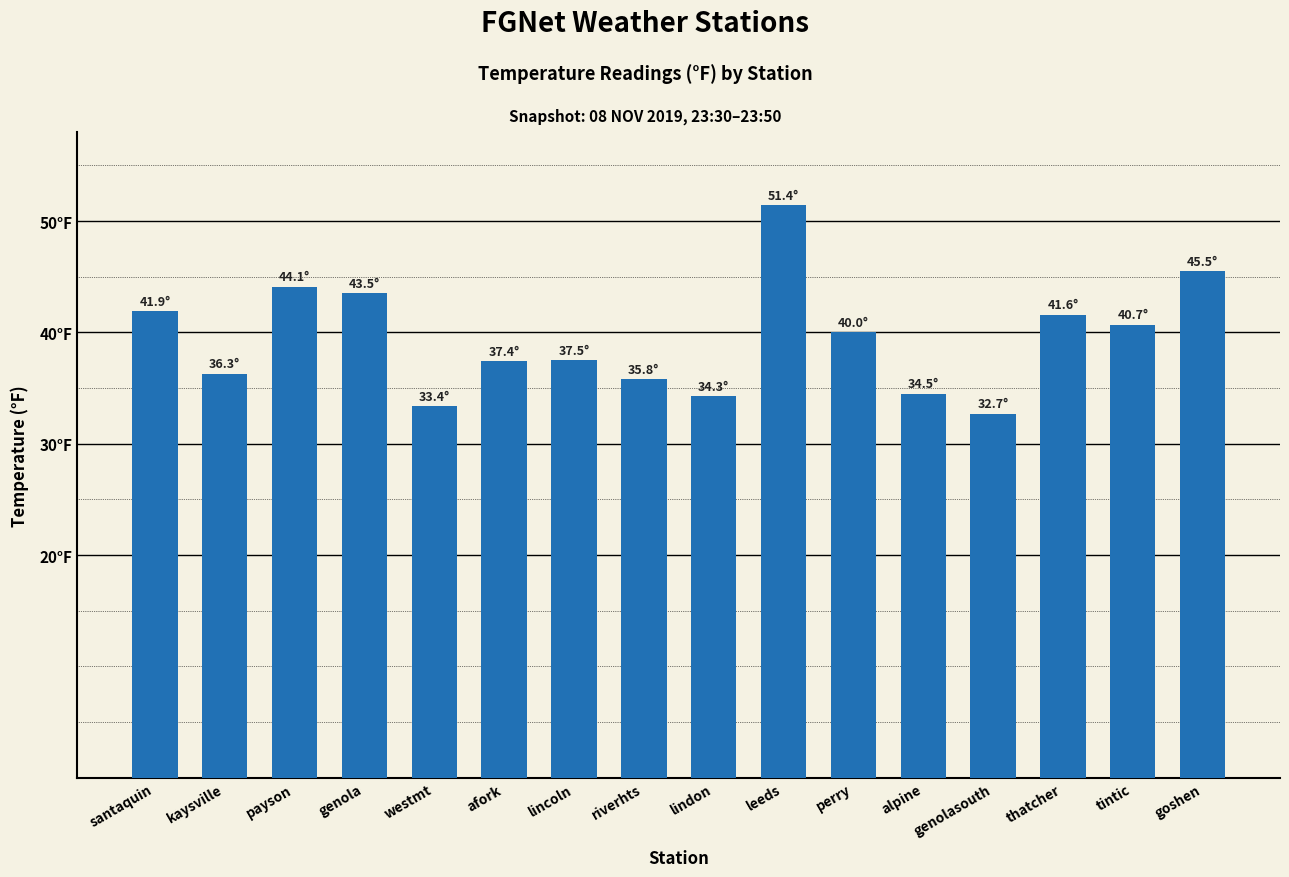

Count the number of values greater than 40.

7